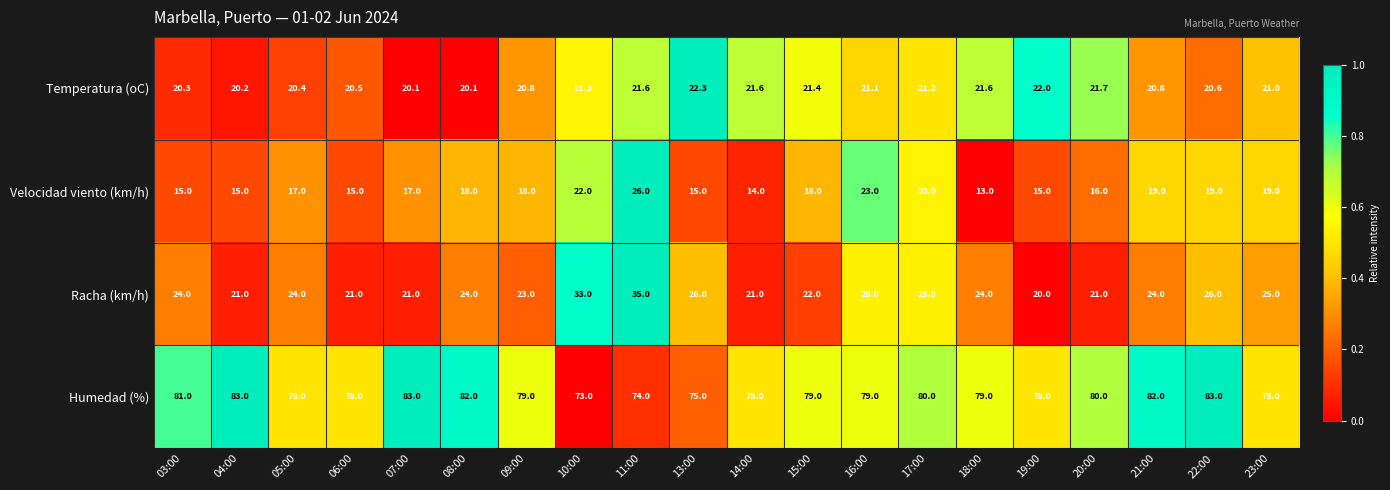

How many data points does each series have?

20